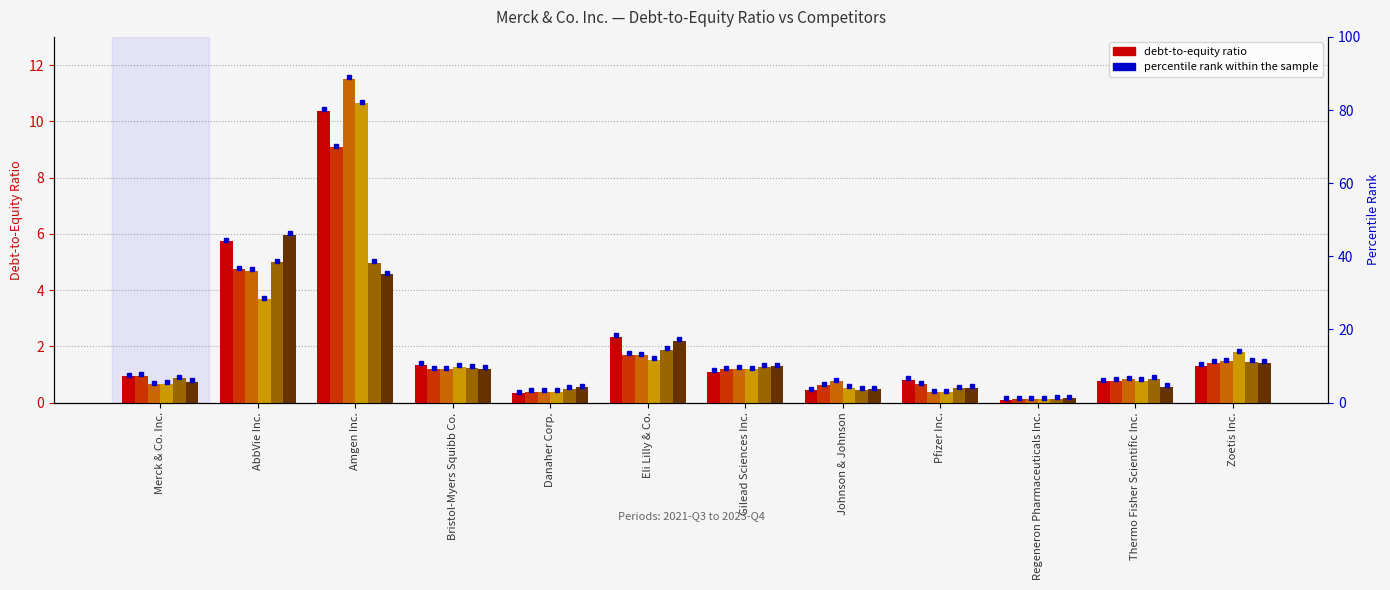

What is the greatest value displayed?

11.5